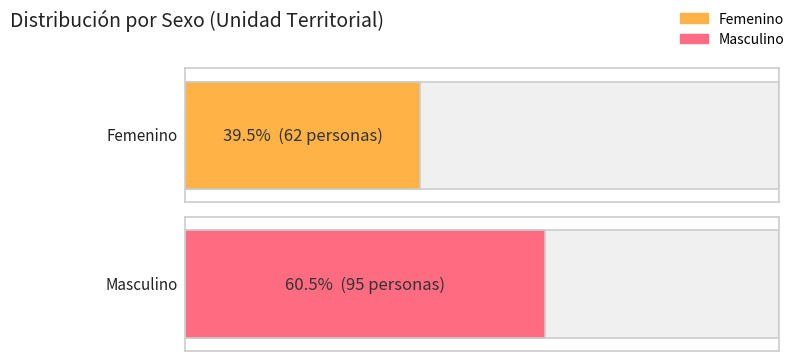

At which label is Femenino closest to 78?

Femenino